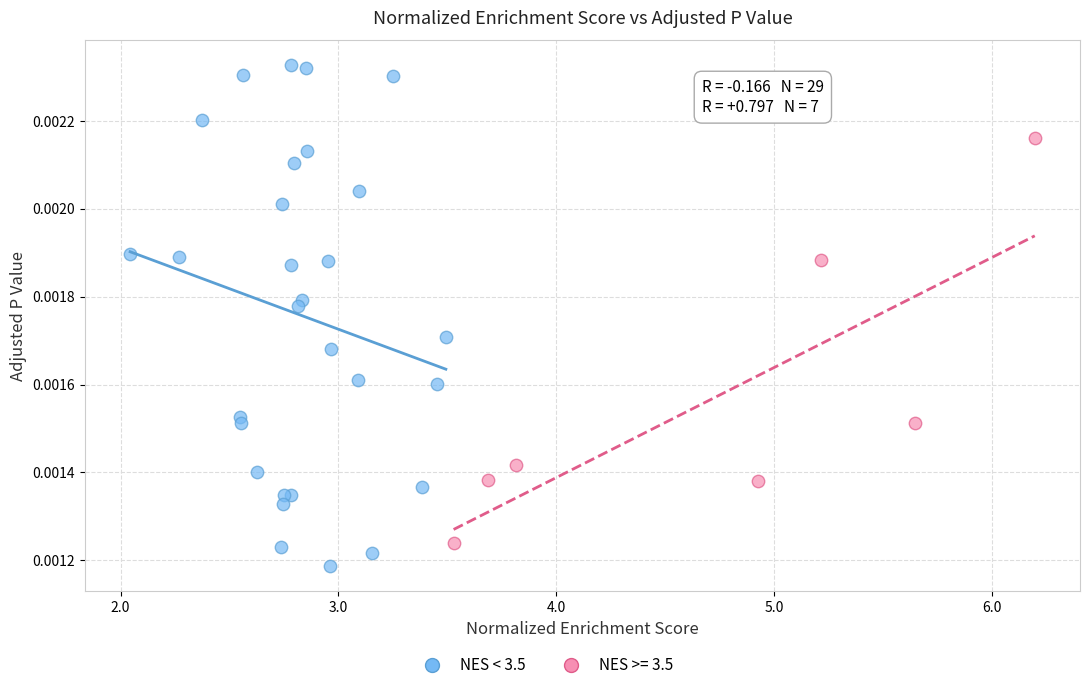

Which series reaches the maximum Y coordinate?

NES < 3.5